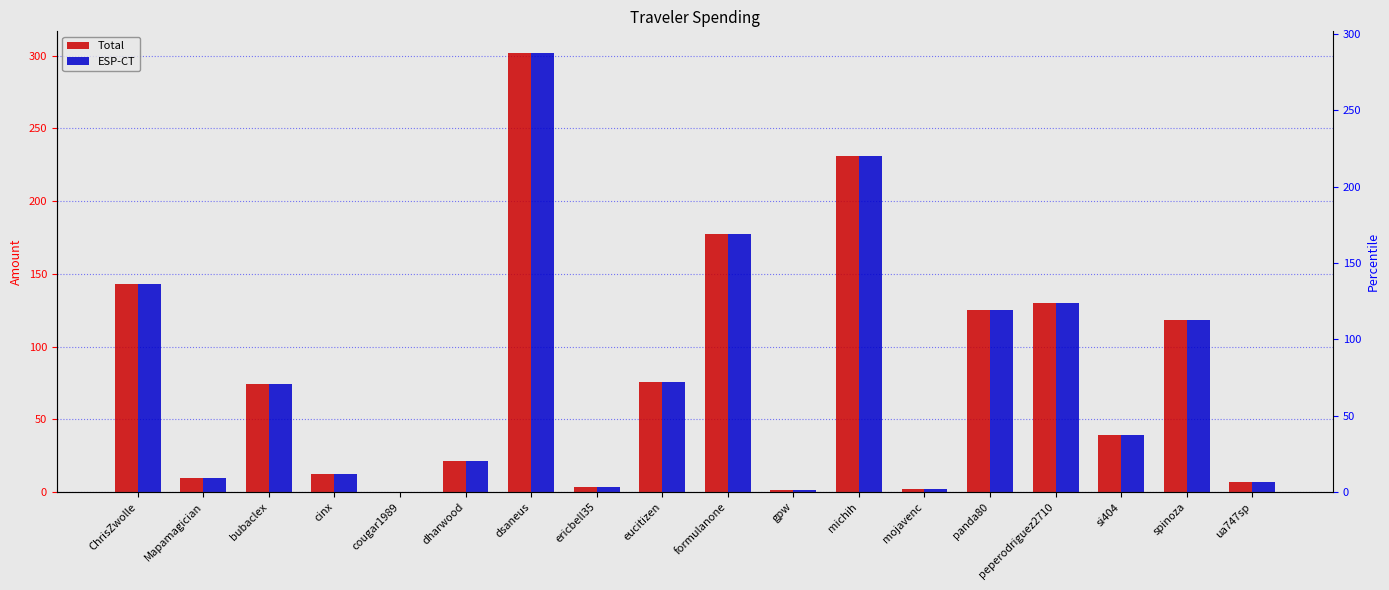

Is it true that ESP-CT equals 4.3 at cinx?

False